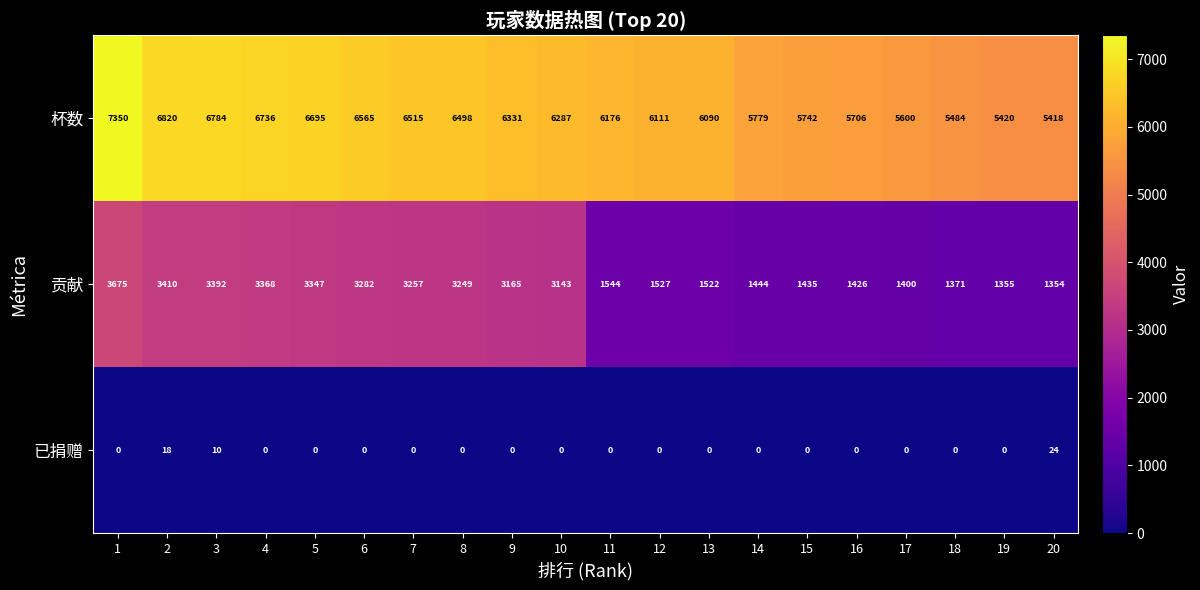

Which series has the largest total across all categories?

杯数